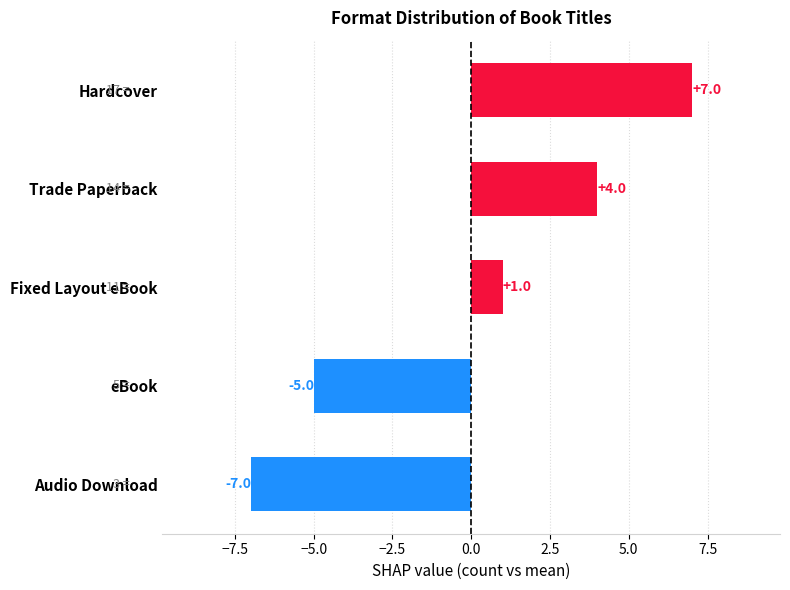

Where is the data nearest to the value 0?

Fixed Layout eBook